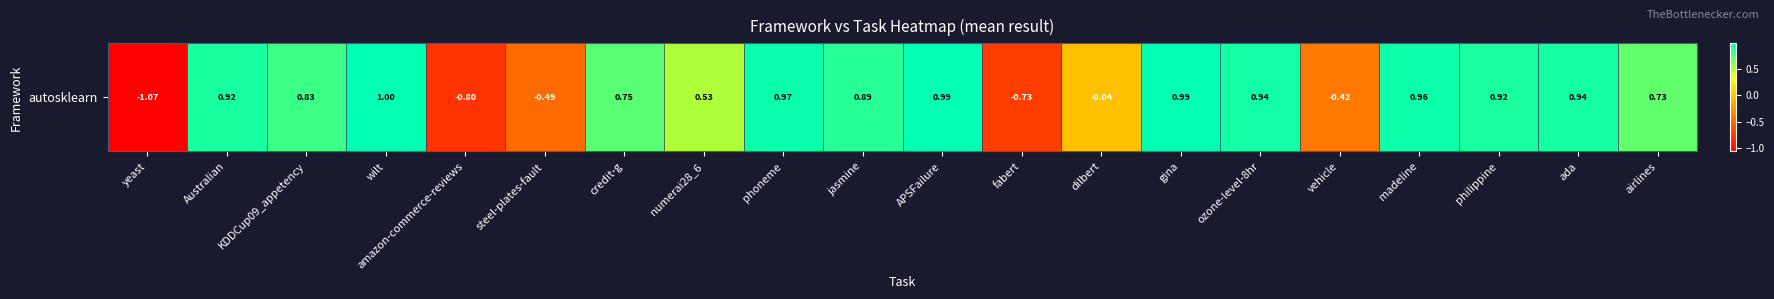

The value at airlines is 0.7. True or false?

True